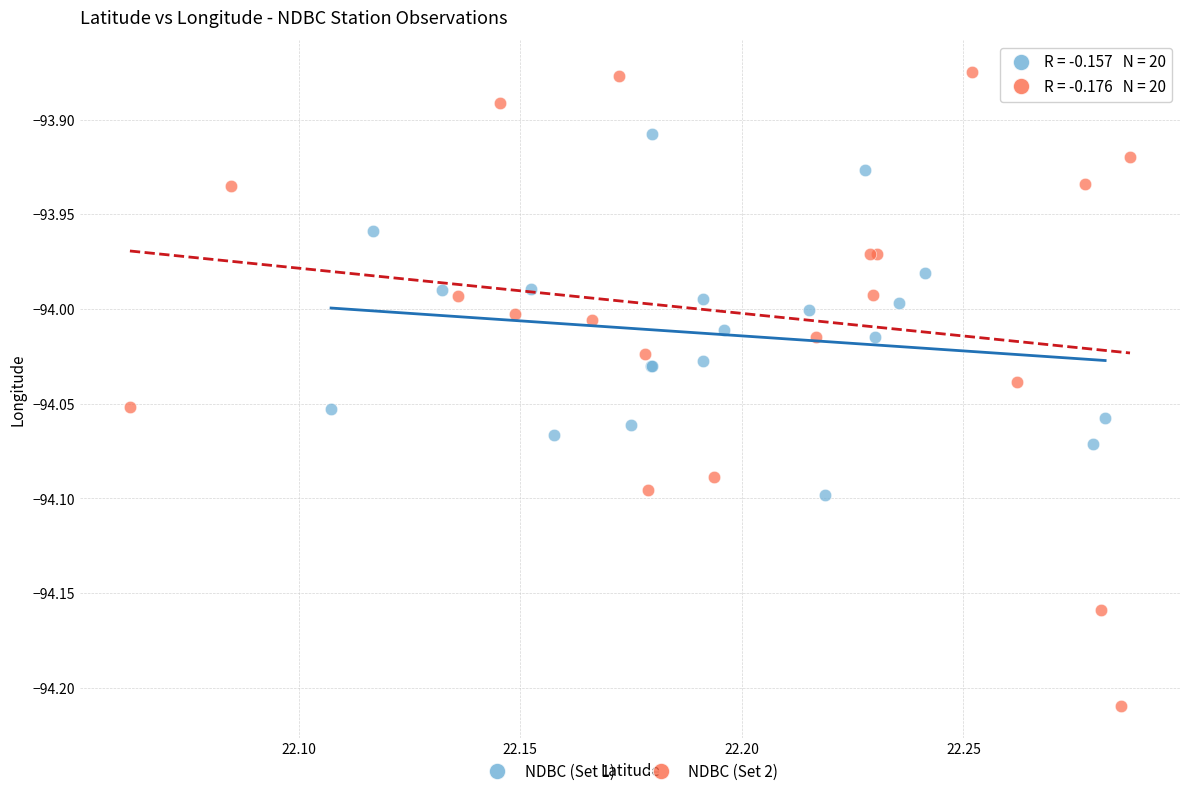

Which series reaches the minimum Y coordinate?

NDBC (Set 2)